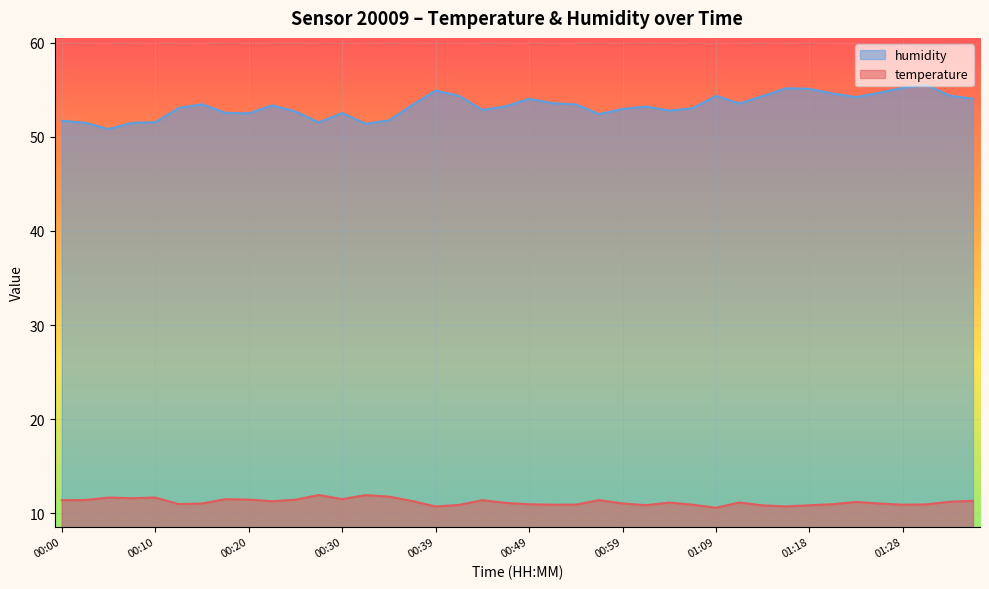

True or false: humidity and temperature intersect in this chart.

False